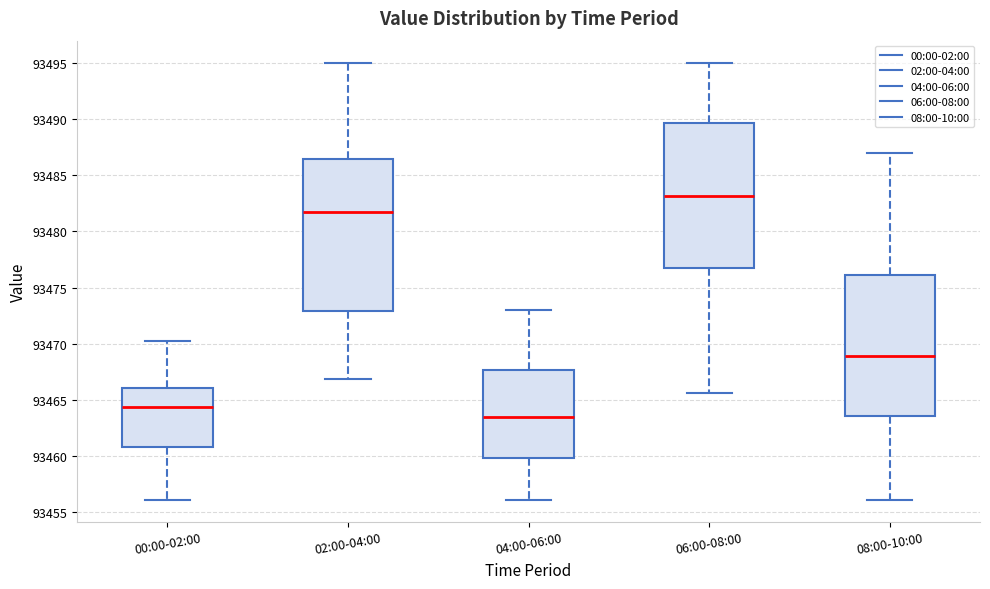

Reading left to right, read every box against the y-axis: the position of its median line, the range the box covers, and the ends of its whiskers. The values are not printed on the chart, so give them approximately, as read against the axis.

00:00-02:00: median 93464.5, box 93461.0 to 93466.0, whiskers 93456.0 to 93470.0
02:00-04:00: median 93481.5, box 93473.0 to 93486.5, whiskers 93467.0 to 93495.0
04:00-06:00: median 93463.5, box 93460.0 to 93467.5, whiskers 93456.0 to 93473.0
06:00-08:00: median 93483.0, box 93476.5 to 93489.5, whiskers 93465.5 to 93495.0
08:00-10:00: median 93469.0, box 93463.5 to 93476.0, whiskers 93456.0 to 93487.0